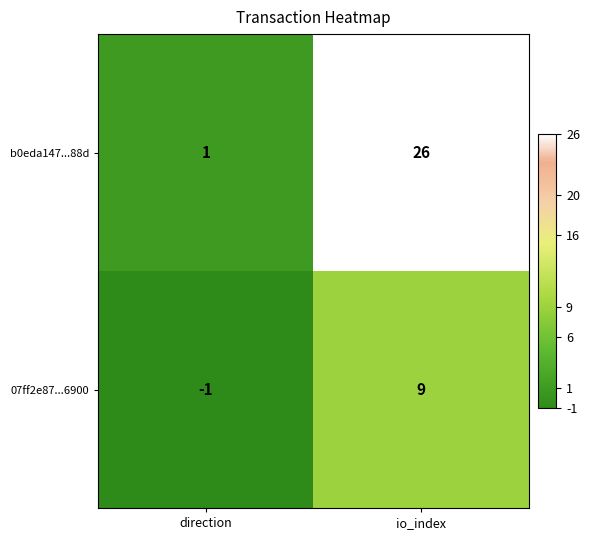

The b0eda147...88d series shows 1 at direction. True or false?

True